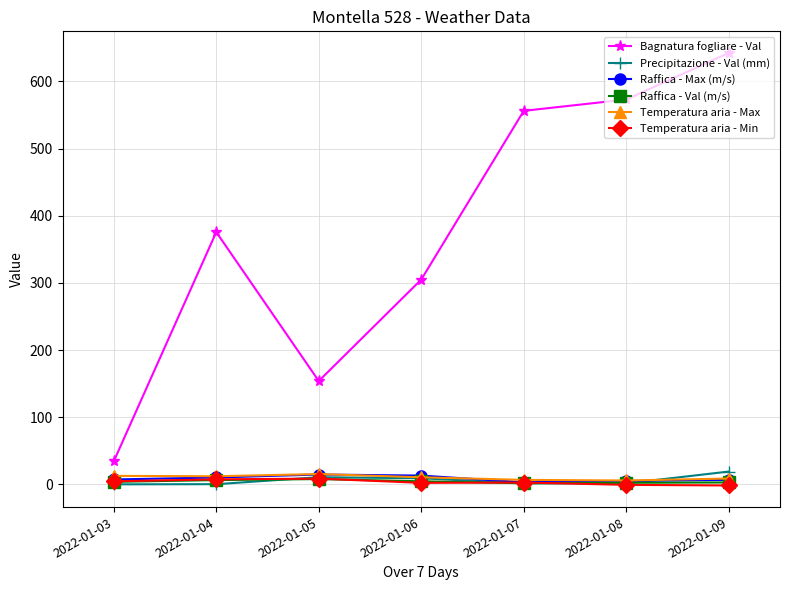

Which series has the largest range (max minus min)?

Bagnatura fogliare - Val